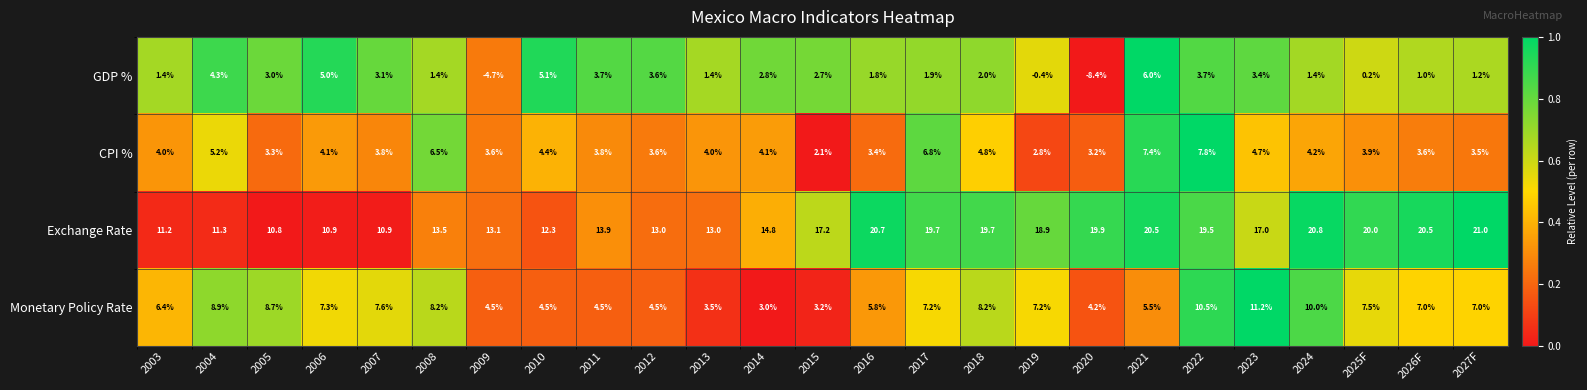

How many categories are shown in the chart?

25